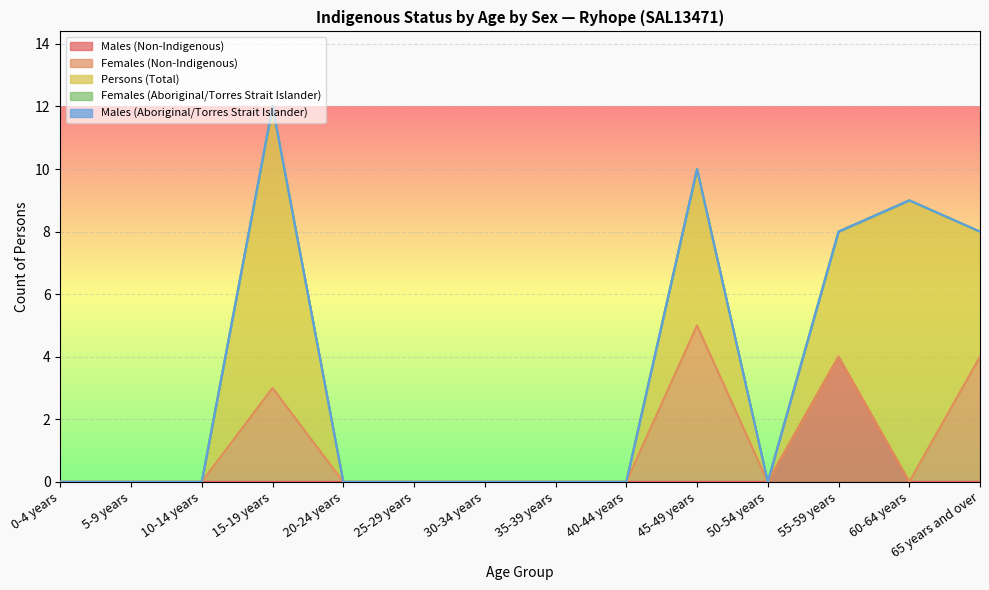

What is the average value of the Females (Non-Indigenous) series?

1